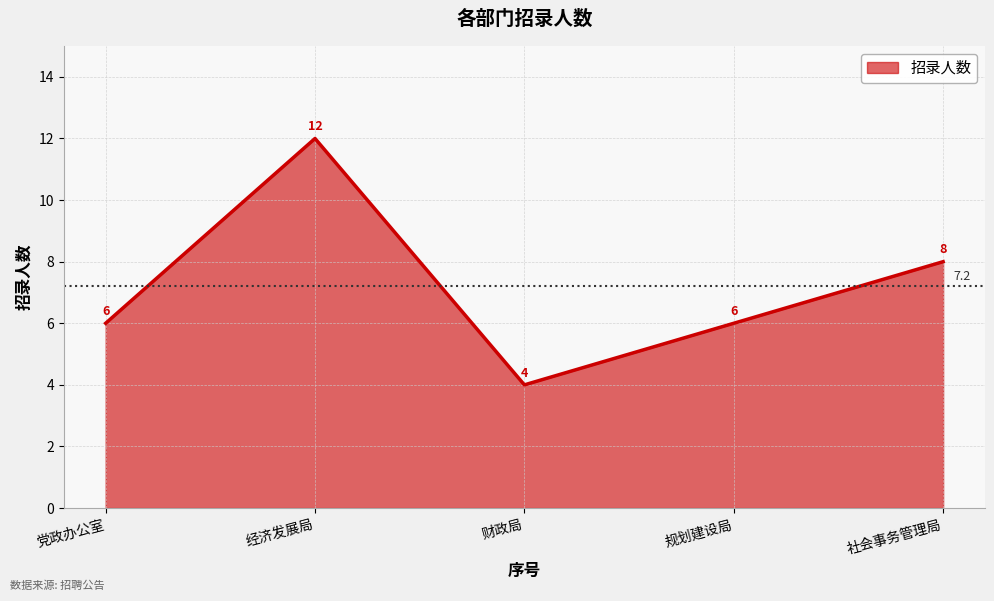

What is the change in value from 经济发展局 to 财政局?

-8